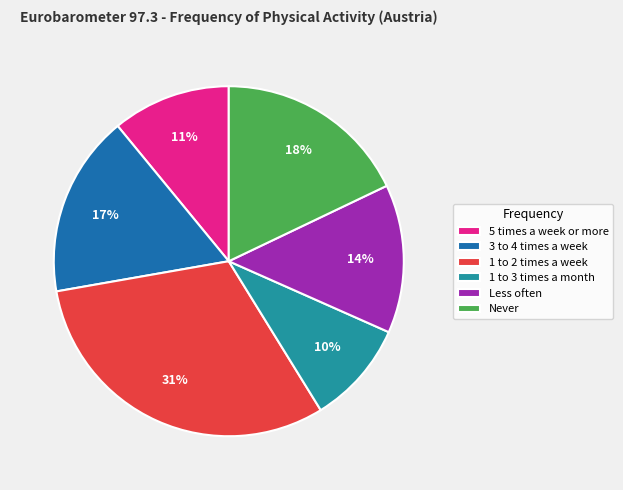

What is the largest slice in the pie chart?

1 to 2 times a week